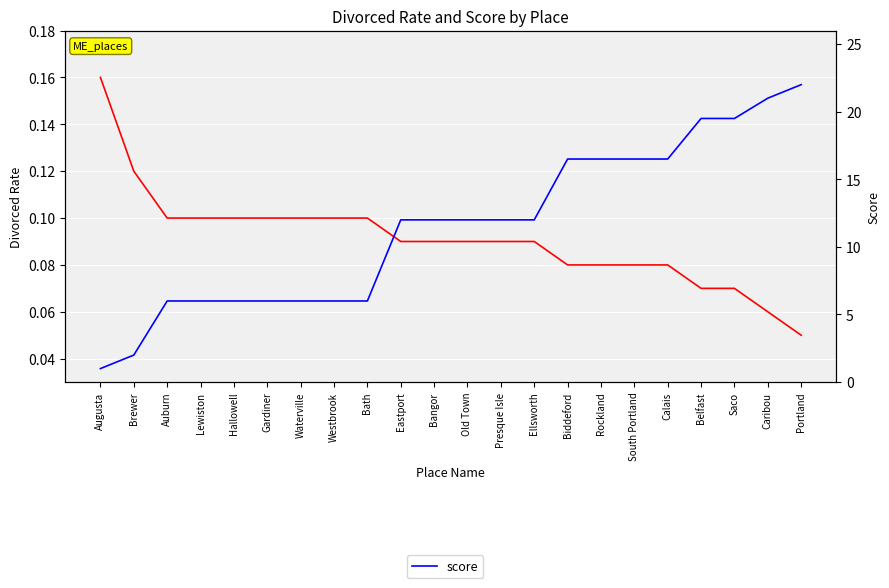

What is the approximate value of score at Hallowell?

6.0